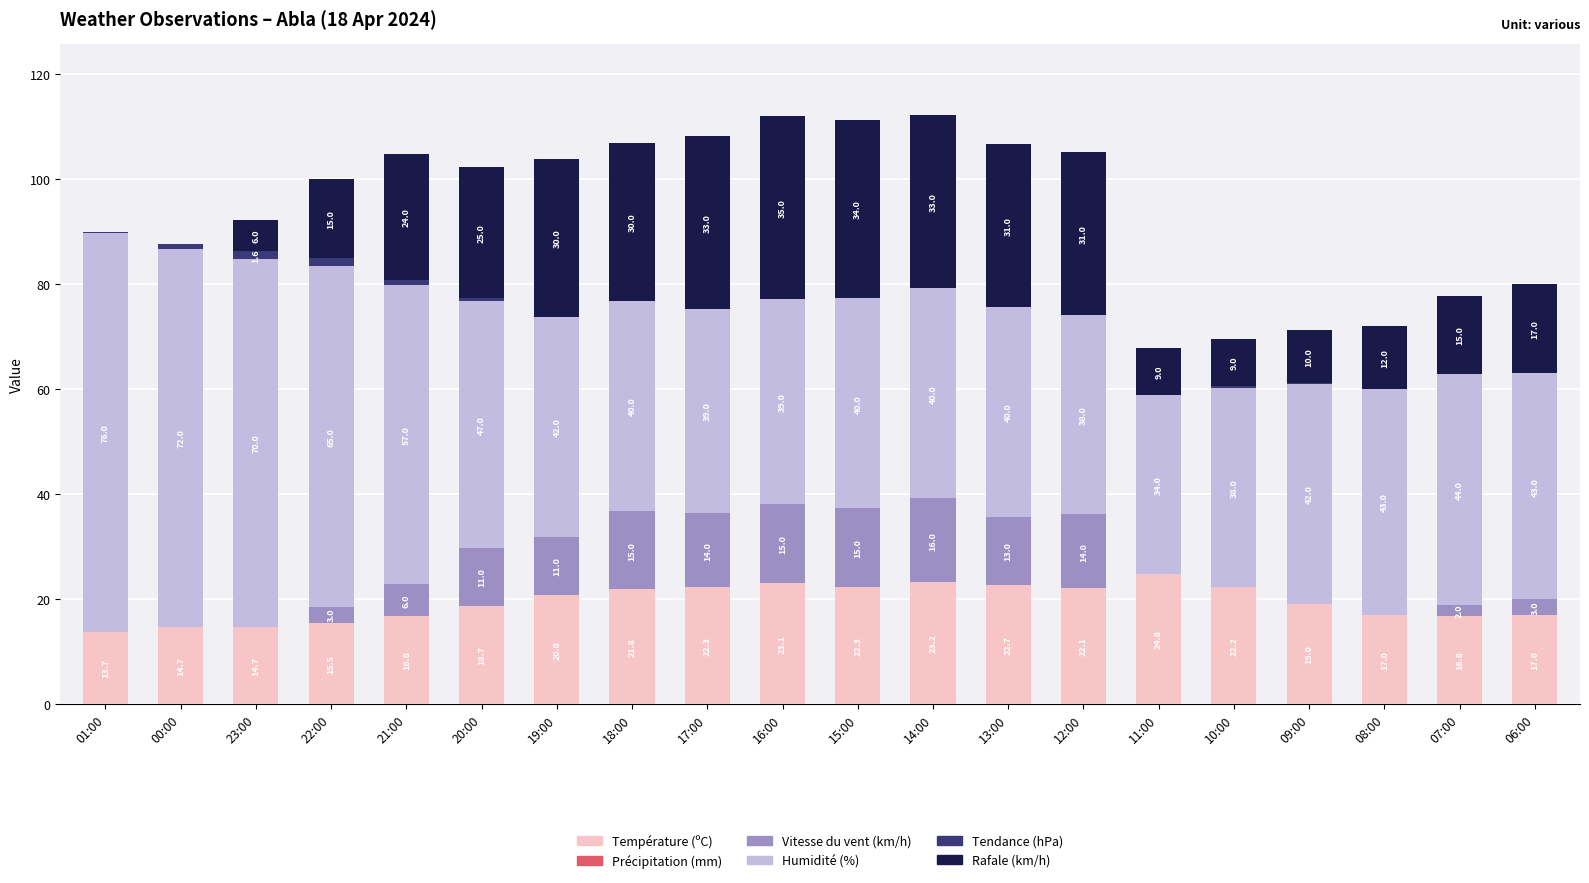

At which label is Température (ºC) closest to 19?

09:00